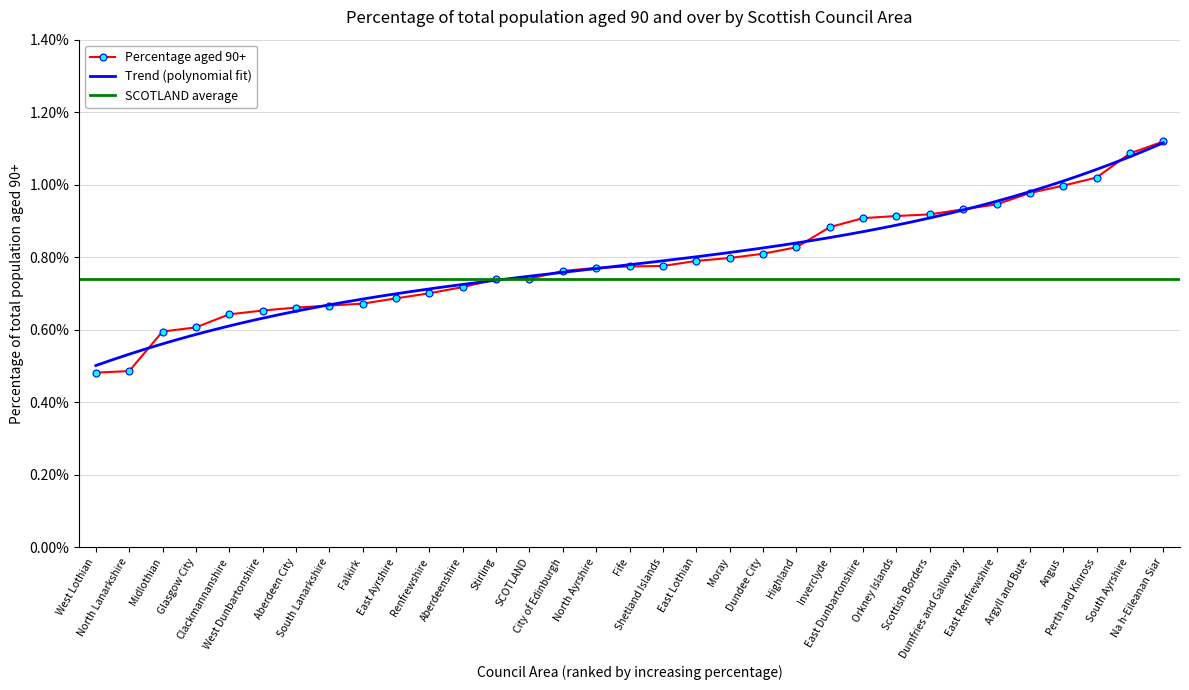

True or false: the data shows 0.5 at North Lanarkshire.

True